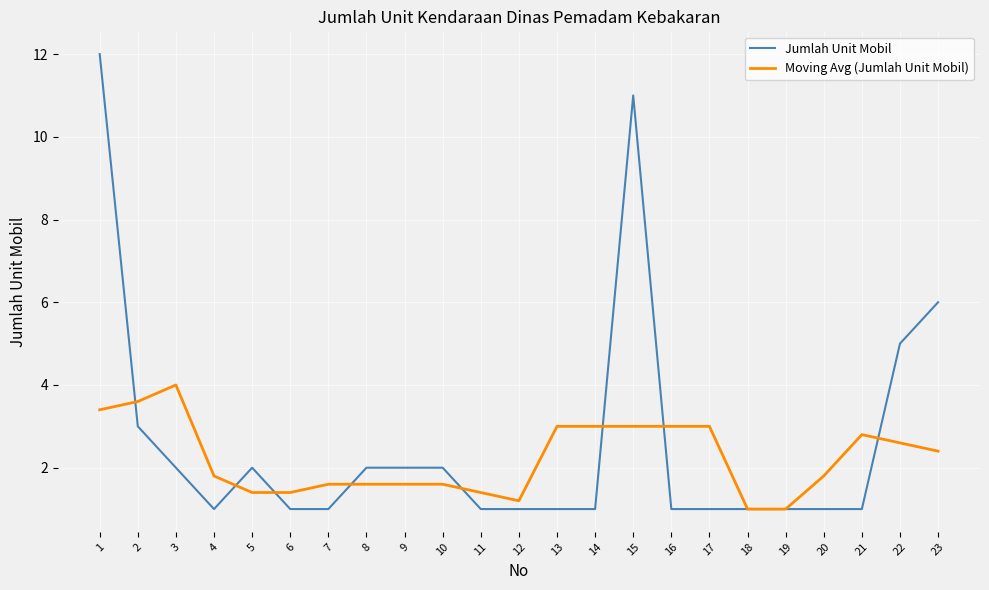

How many categories are shown in the chart?

23